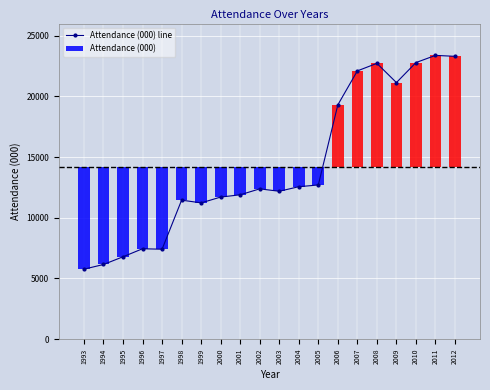

What is the value of the 3rd bar from the left?

6783